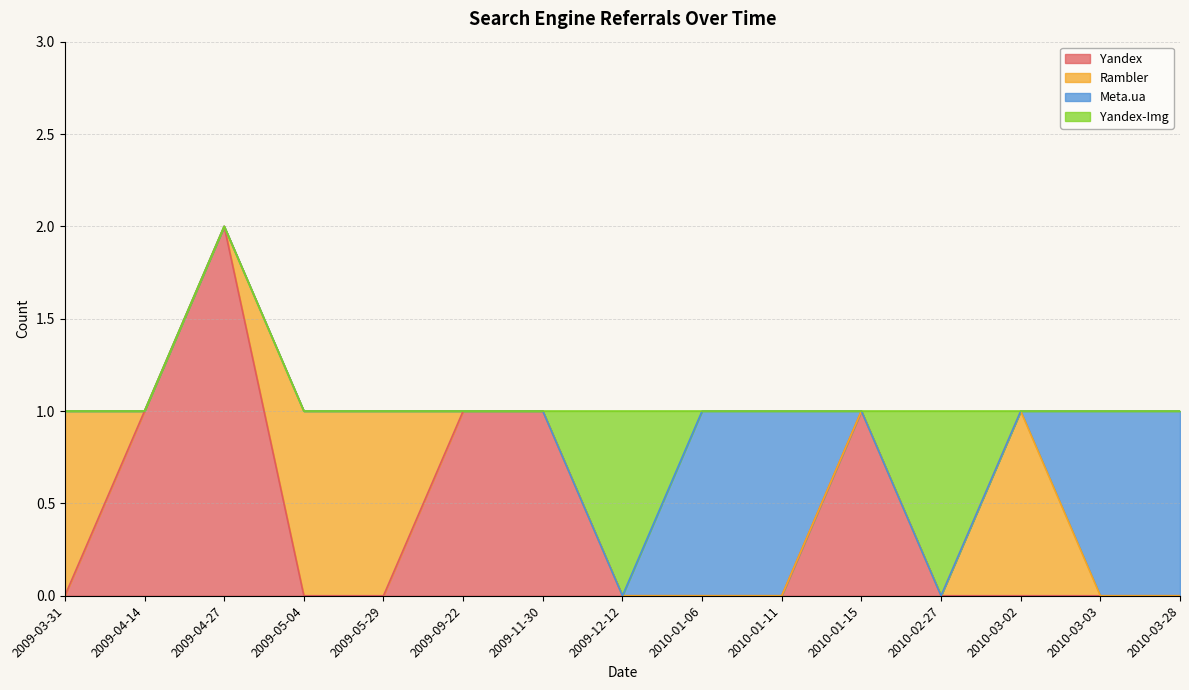

True or false: Rambler has more than 1 interior local peaks.

False